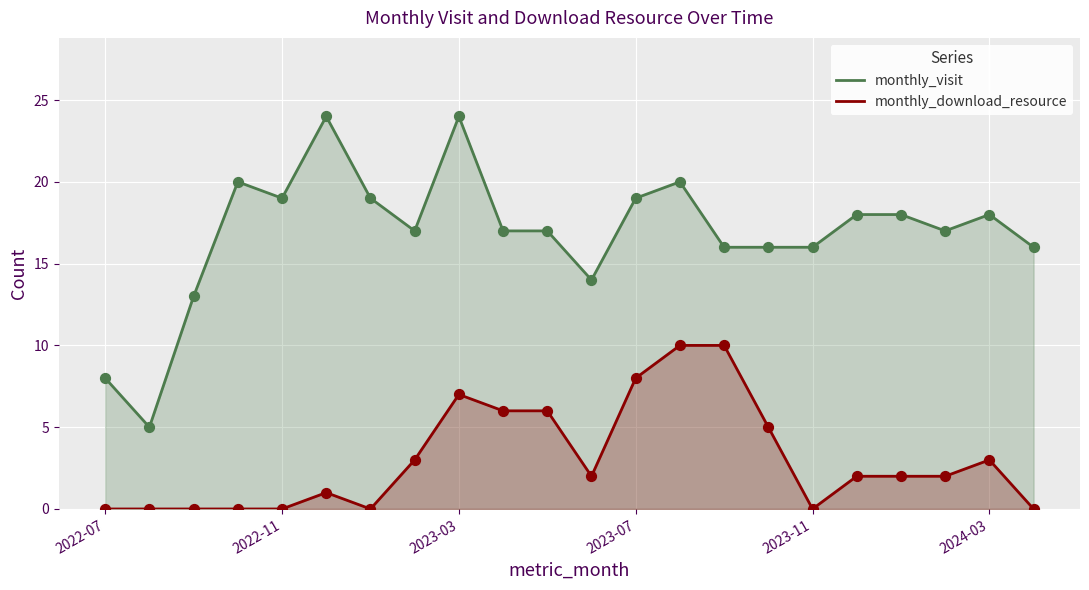

At how many categories does at least one series exceed 9?

20